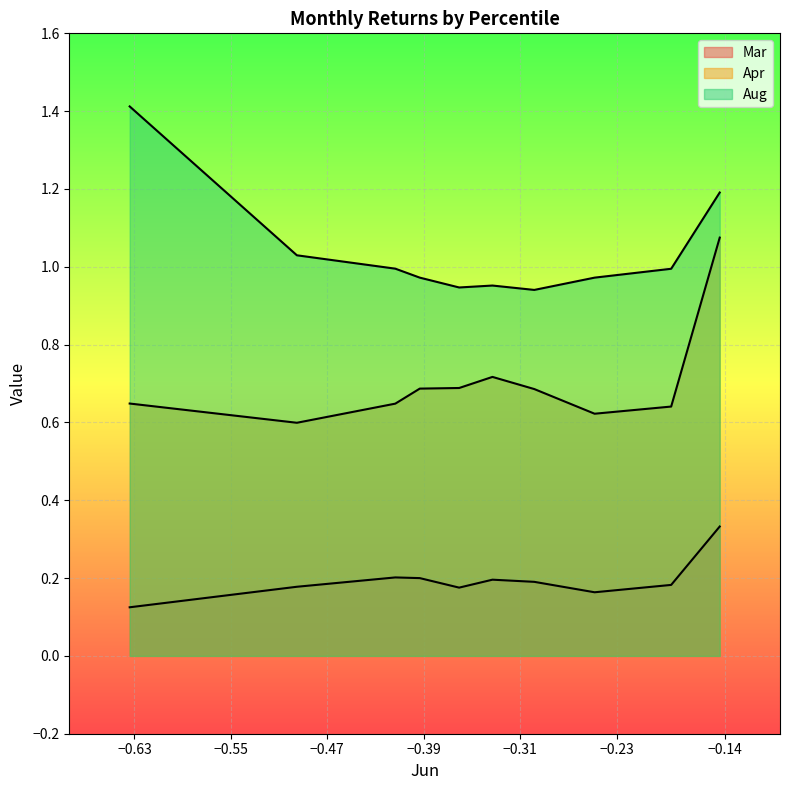

List the series in order of their overall mean, highest first.

Aug, Apr, Mar